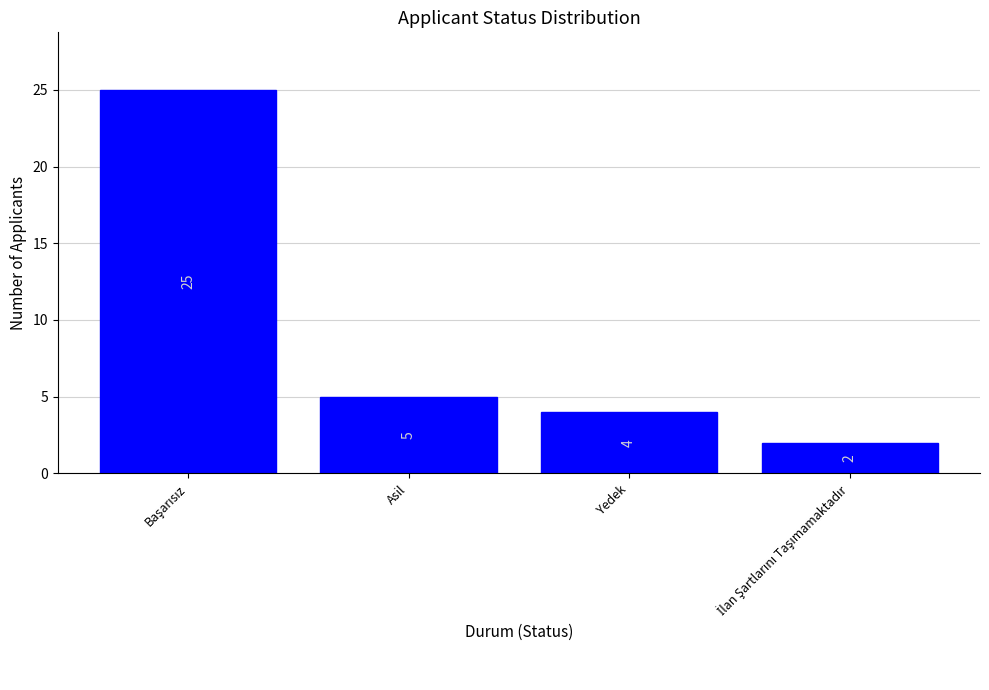

The chart shows a value of 1 at Yedek. True or false?

False